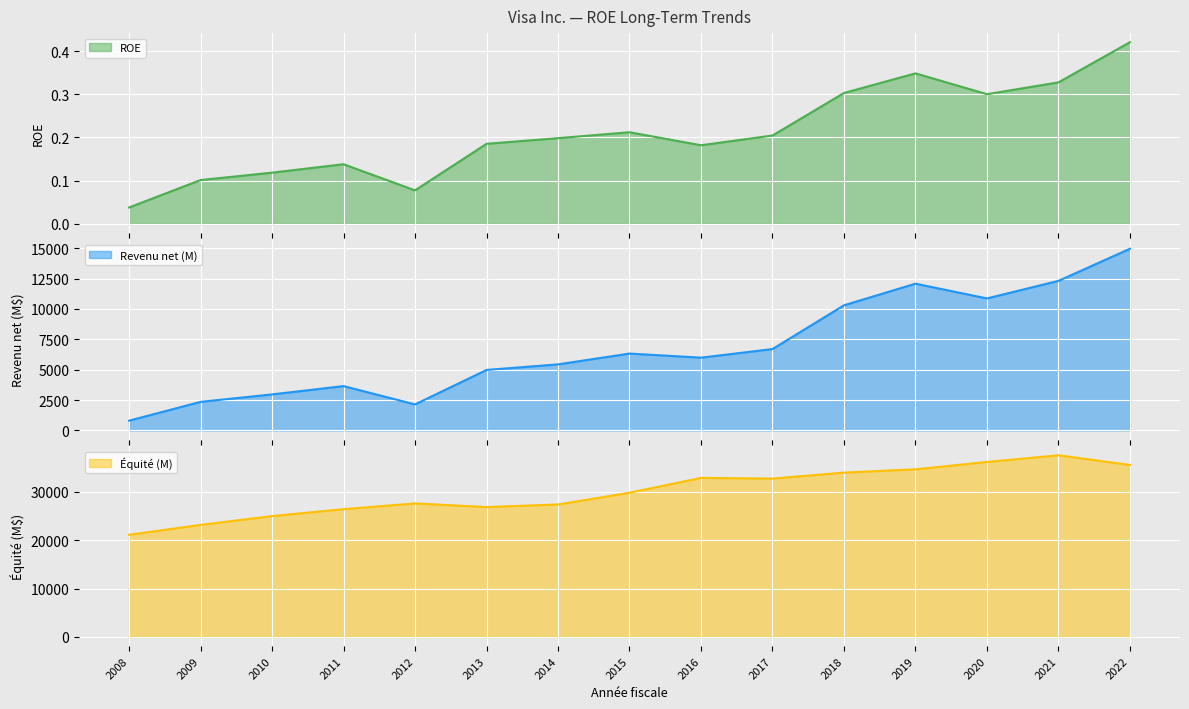

True or false: Équité (M) and ROE intersect in this chart.

False